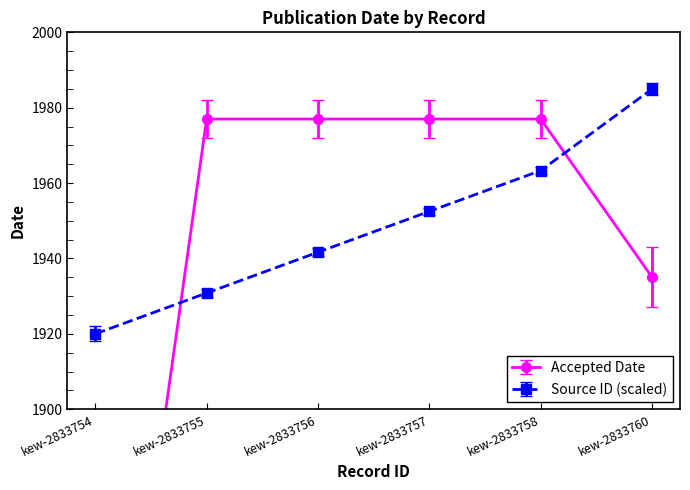

At kew-2833758, list the series in order from smallest to largest.

Source id, Accepted